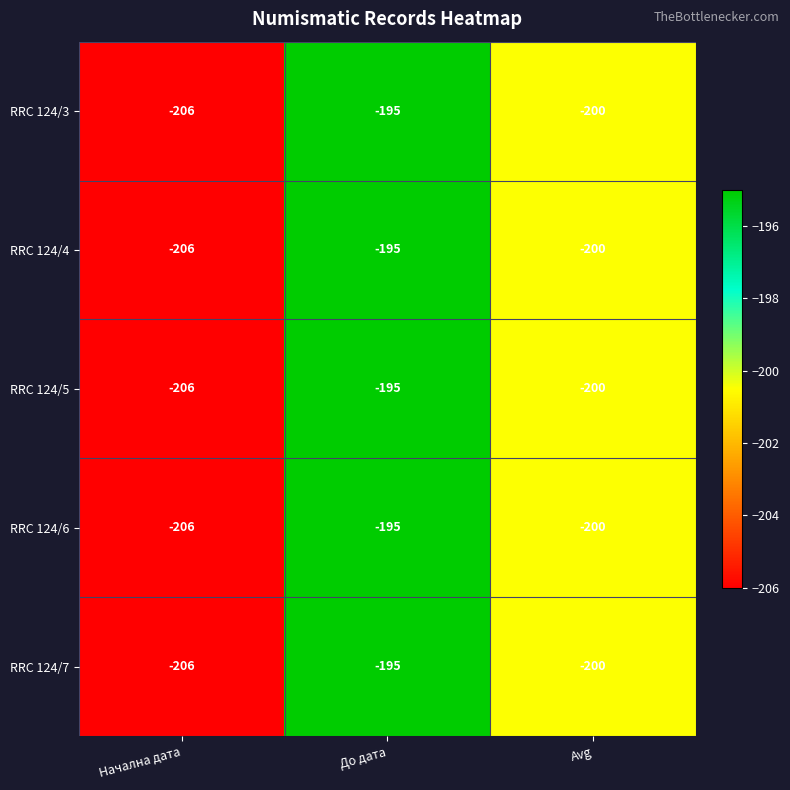

At which label is RRC 124/7 closest to -200?

Avg